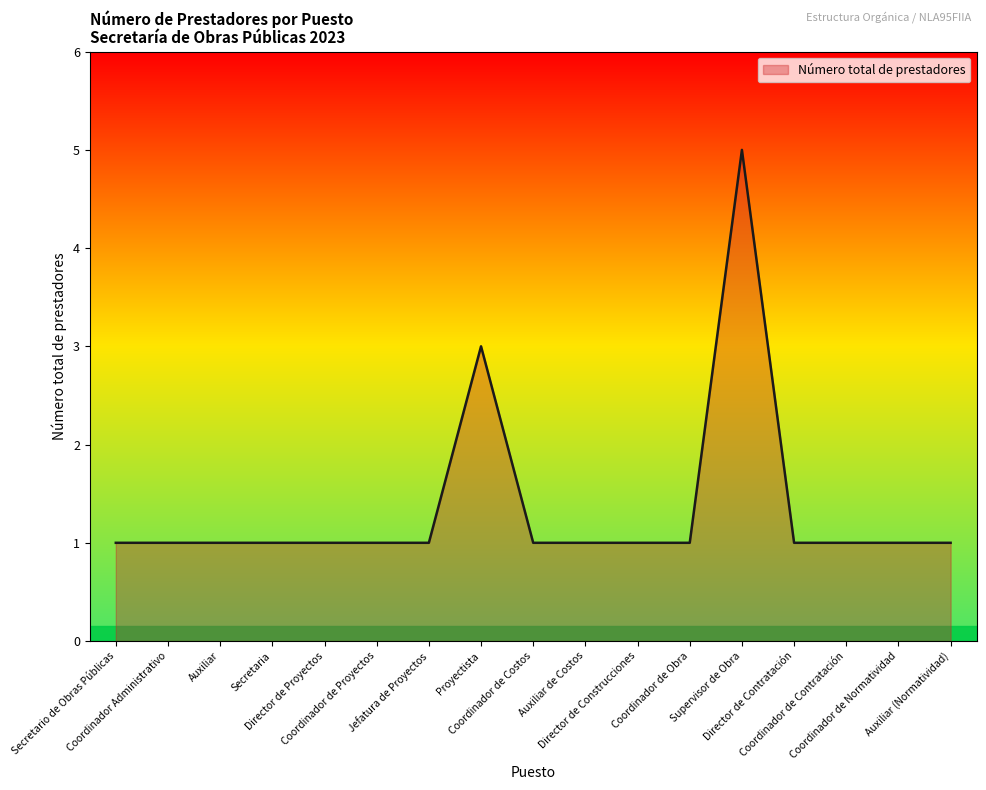

What is the difference between the maximum and minimum values?

4